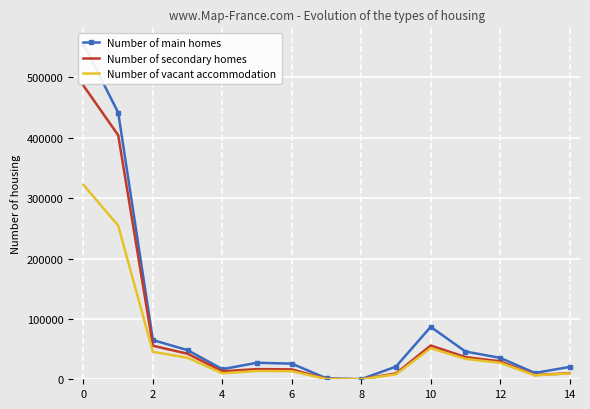

Which has a higher value, 13 or 8?

13